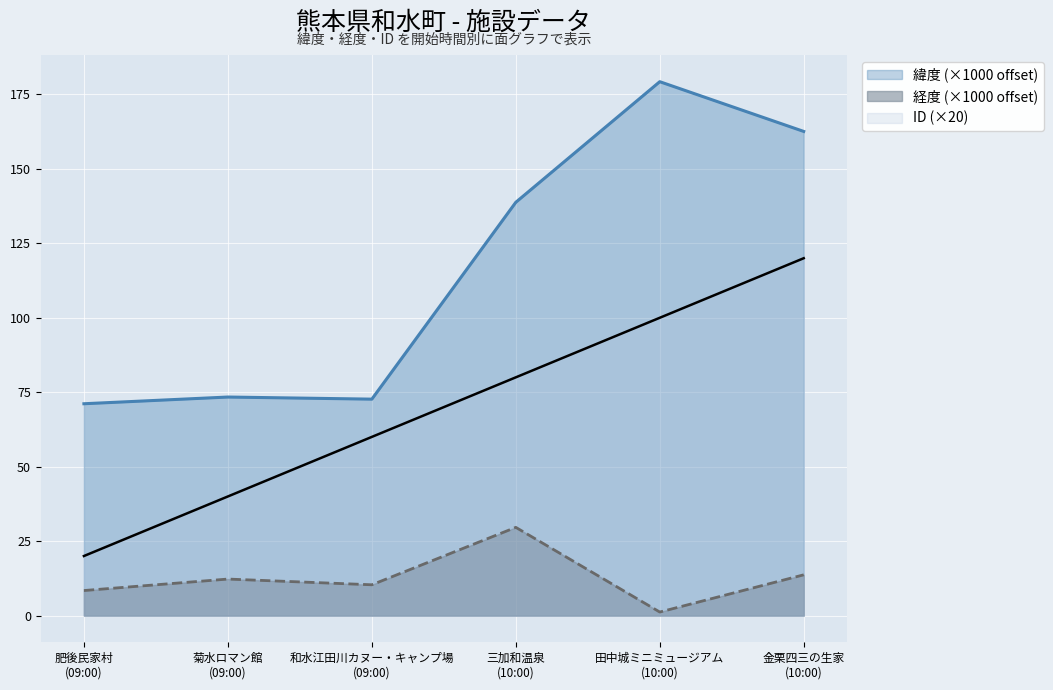

Which series has the widest spread of values?

緯度 (×1000 offset)